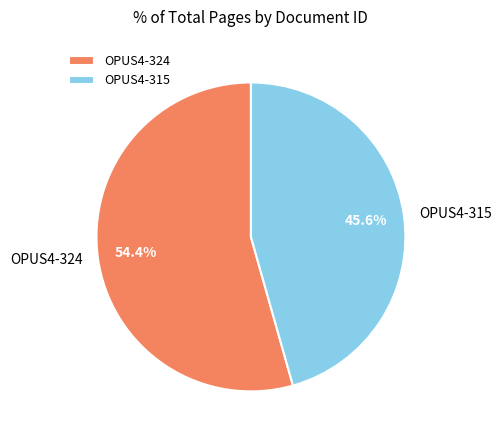

Is the sum of OPUS4-315 and OPUS4-324 greater than half?

Yes